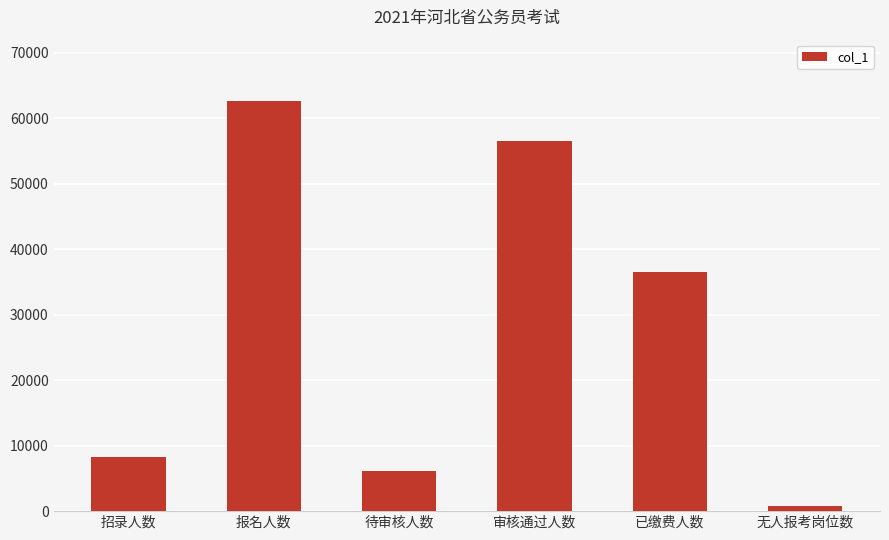

What is the sum of the values at 待审核人数 and 审核通过人数?

62622